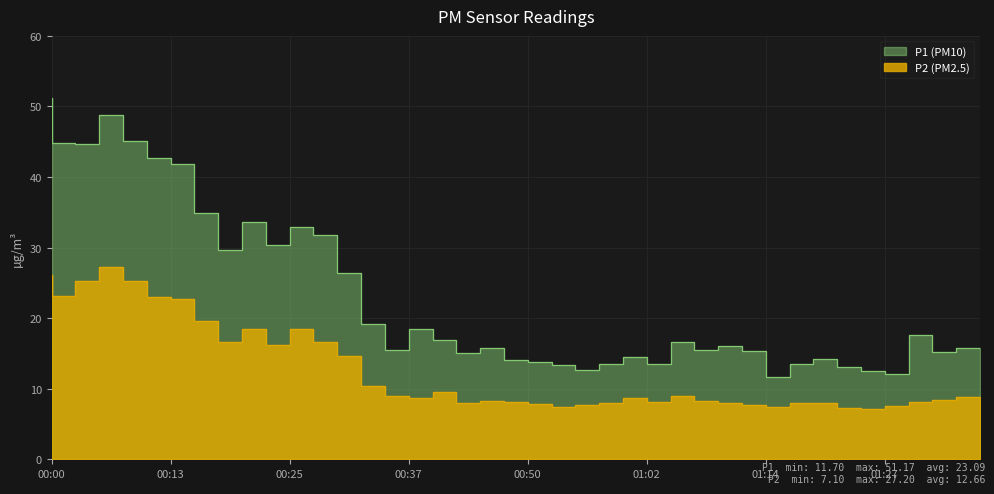

The value of P2 at 01:37 is 8.8. True or false?

True